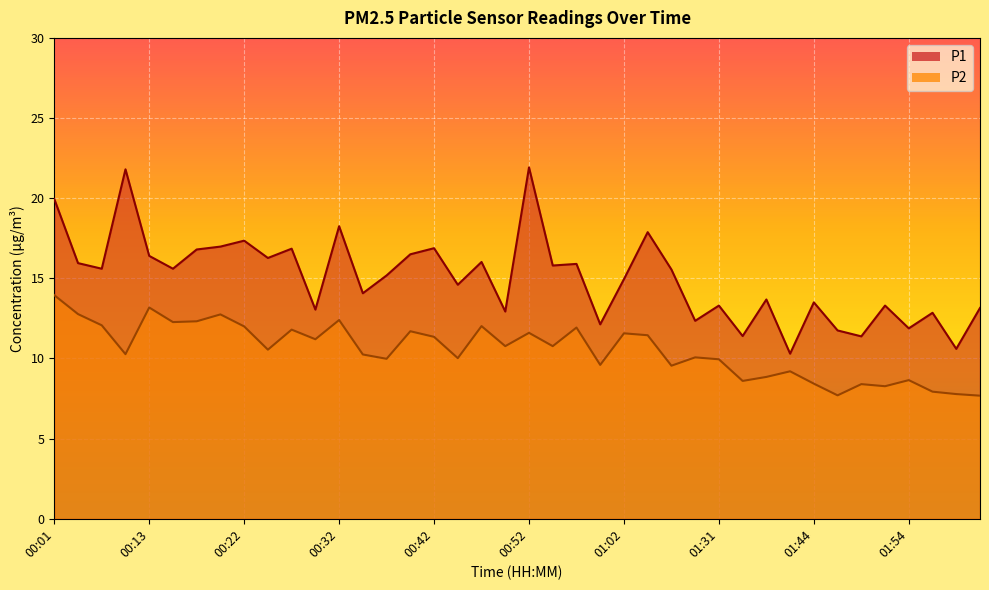

What is the difference between the P2 values at 01:54 and 00:44?

1.4